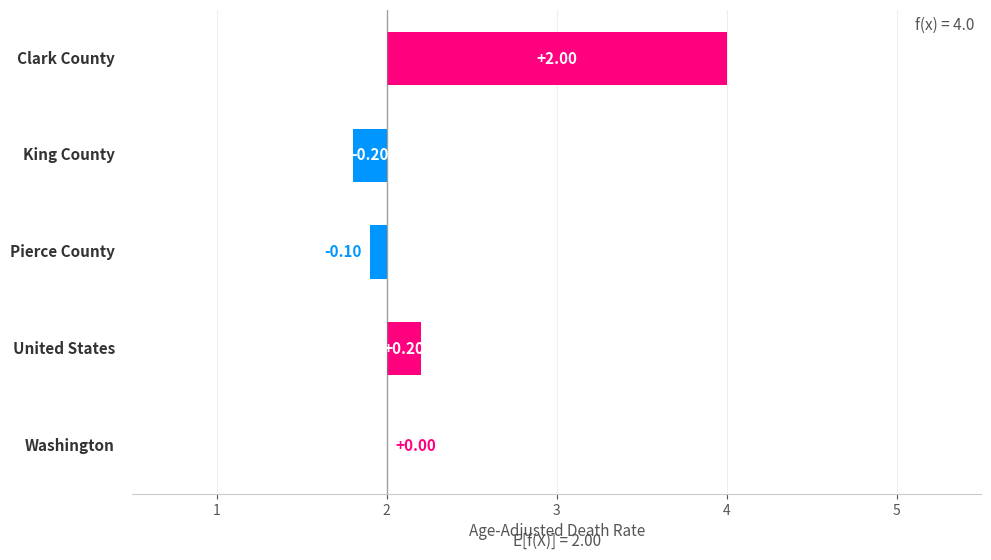

The chart shows a value of 0.3 at 1. True or false?

False